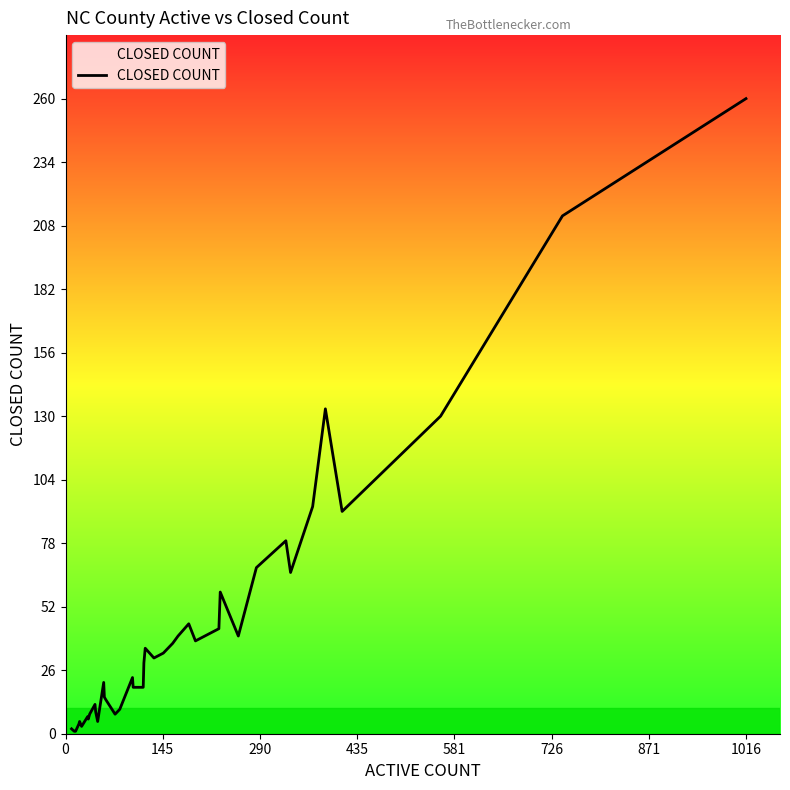

What is the greatest value displayed?

260